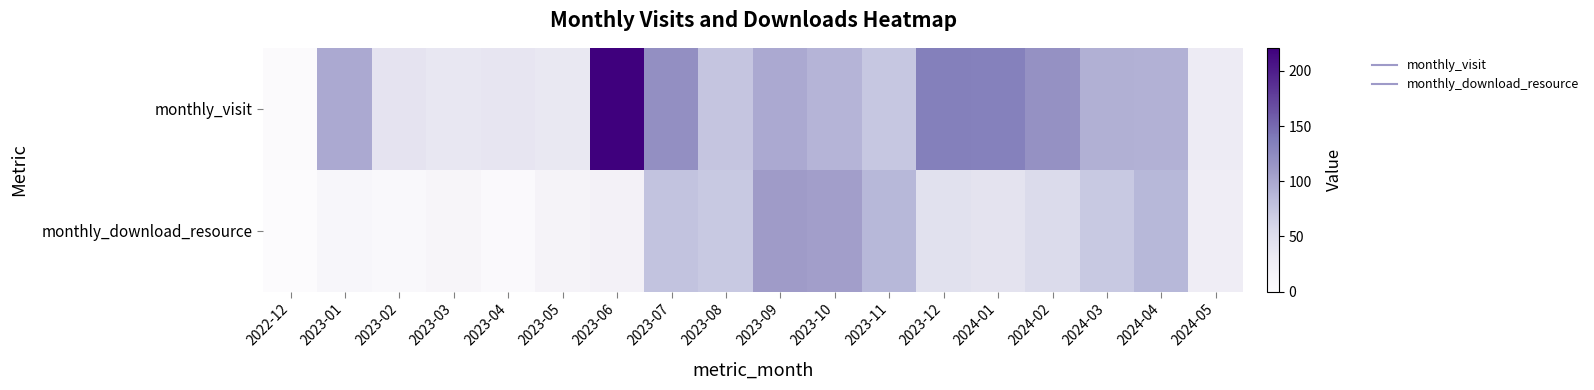

At how many categories does at least one series exceed 155?

1